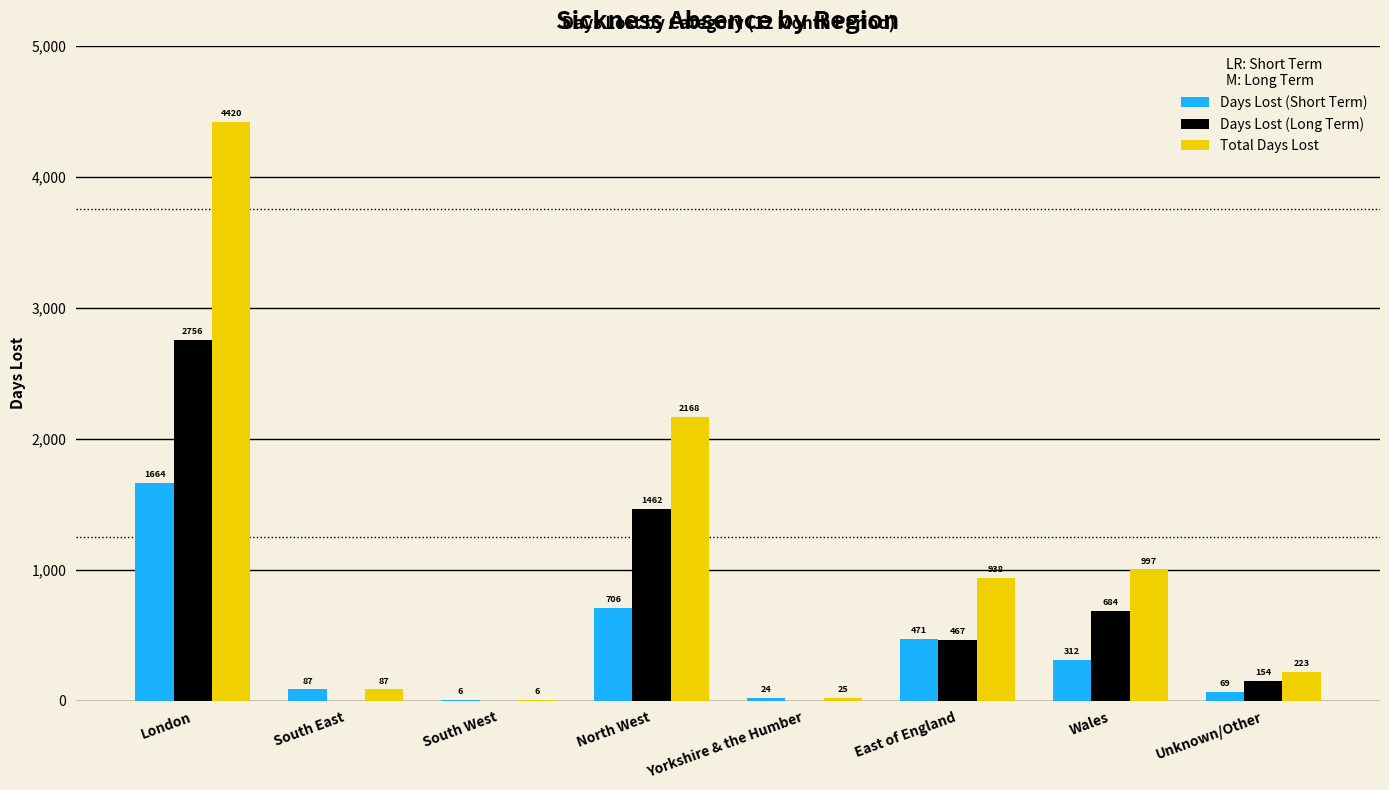

Is the value of Days Lost (Long Term) at Unknown/Other greater than the value of Days Lost (Short Term) at Yorkshire & the Humber?

Yes